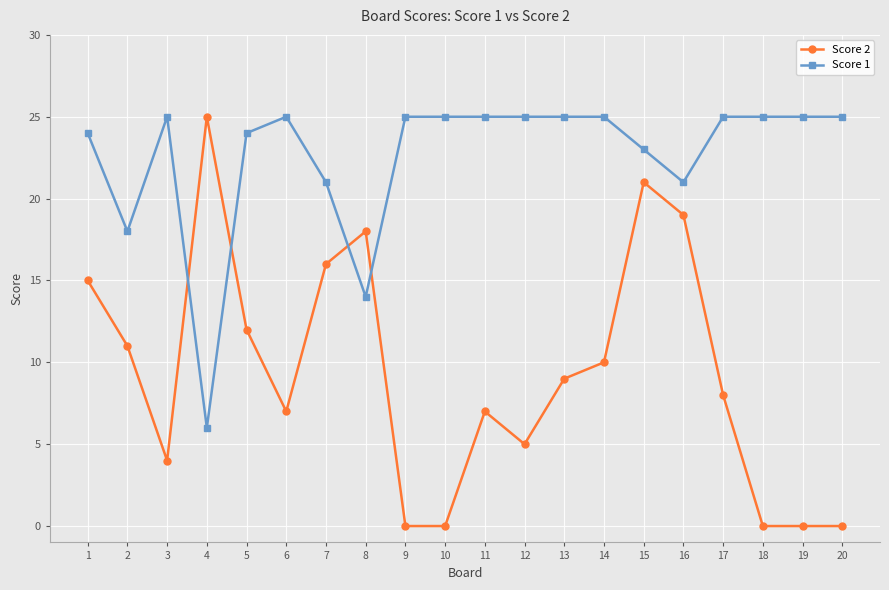

What is the value of the Score 1 point at the 16th from the left?

21